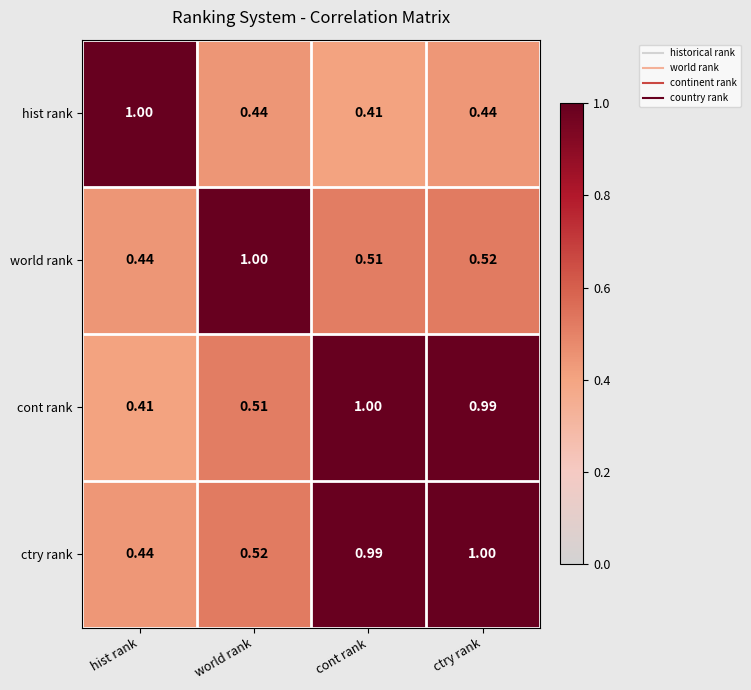

Which category has the lowest value in the hist rank series?

cont rank